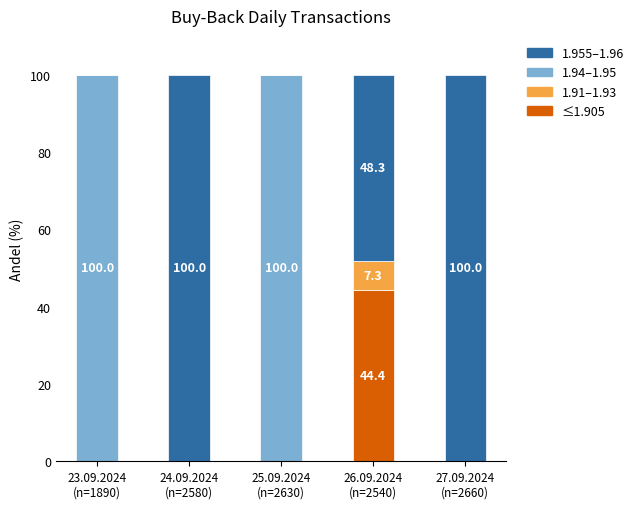

Are the bars horizontal?

No